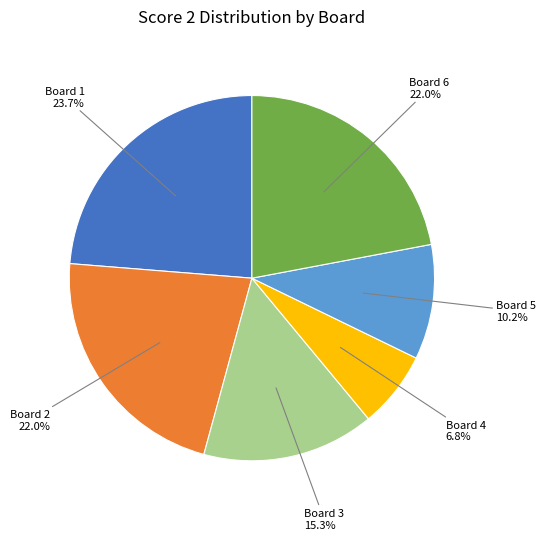

Is there any slice that represents more than half of the pie?

No